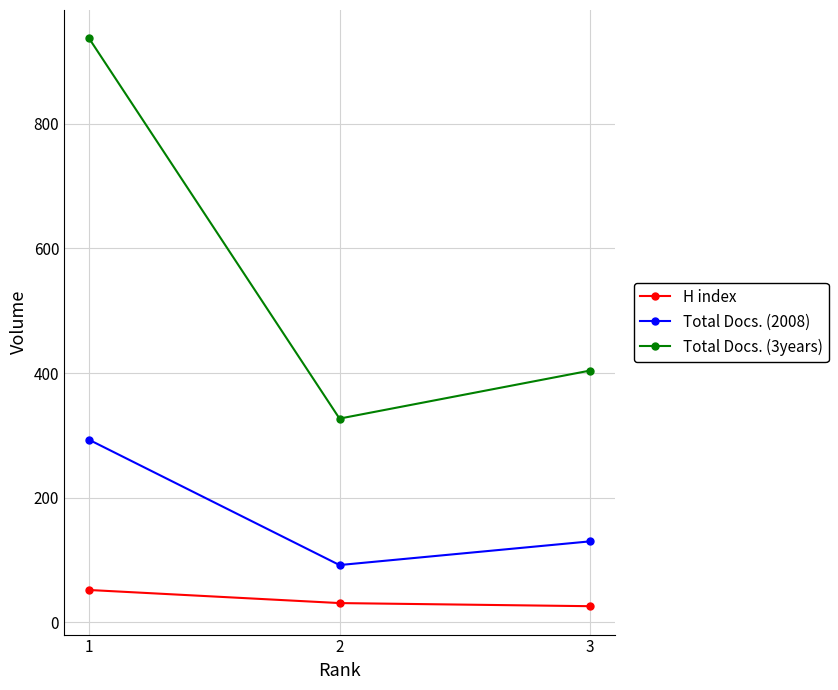

True or false: Total Docs. (2008) has a value of 92 at 2.

True